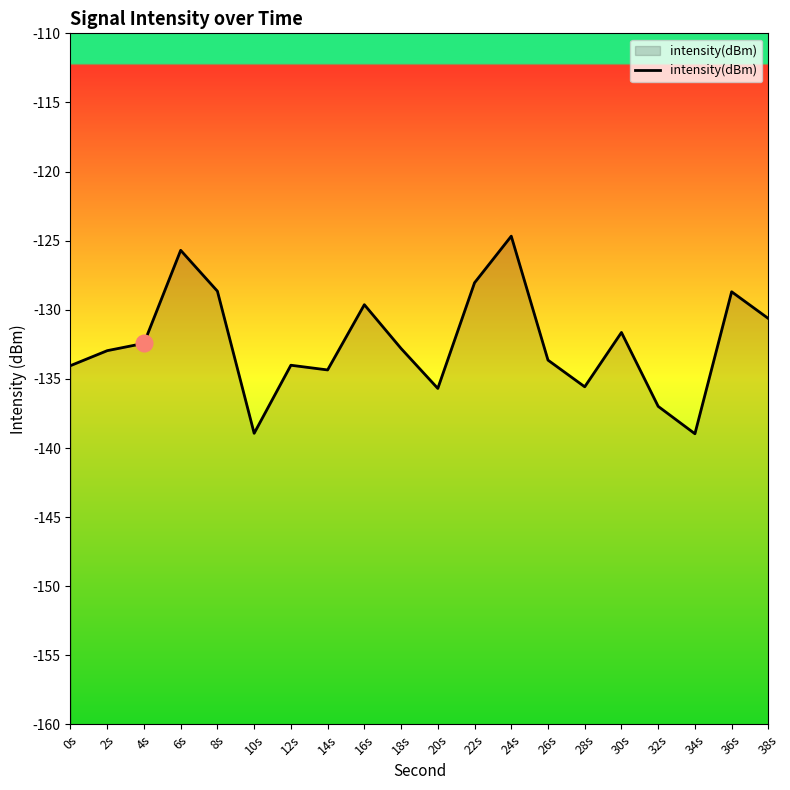

How many points are lower than both their immediate neighbors (excluding endpoints)?

5